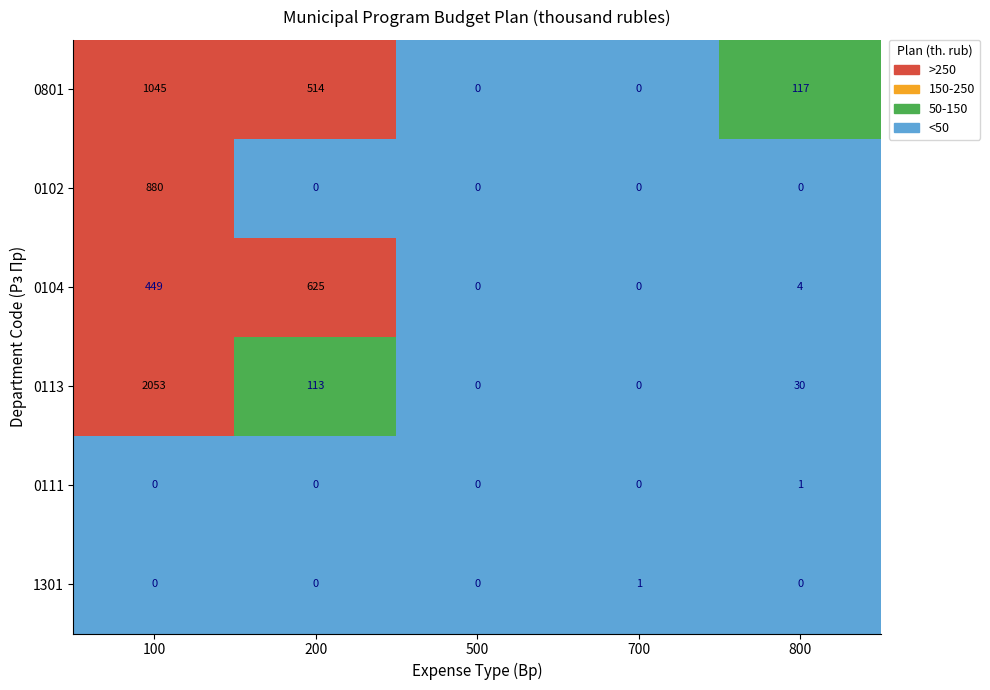

The 0113 series shows 2723 at 100. True or false?

False